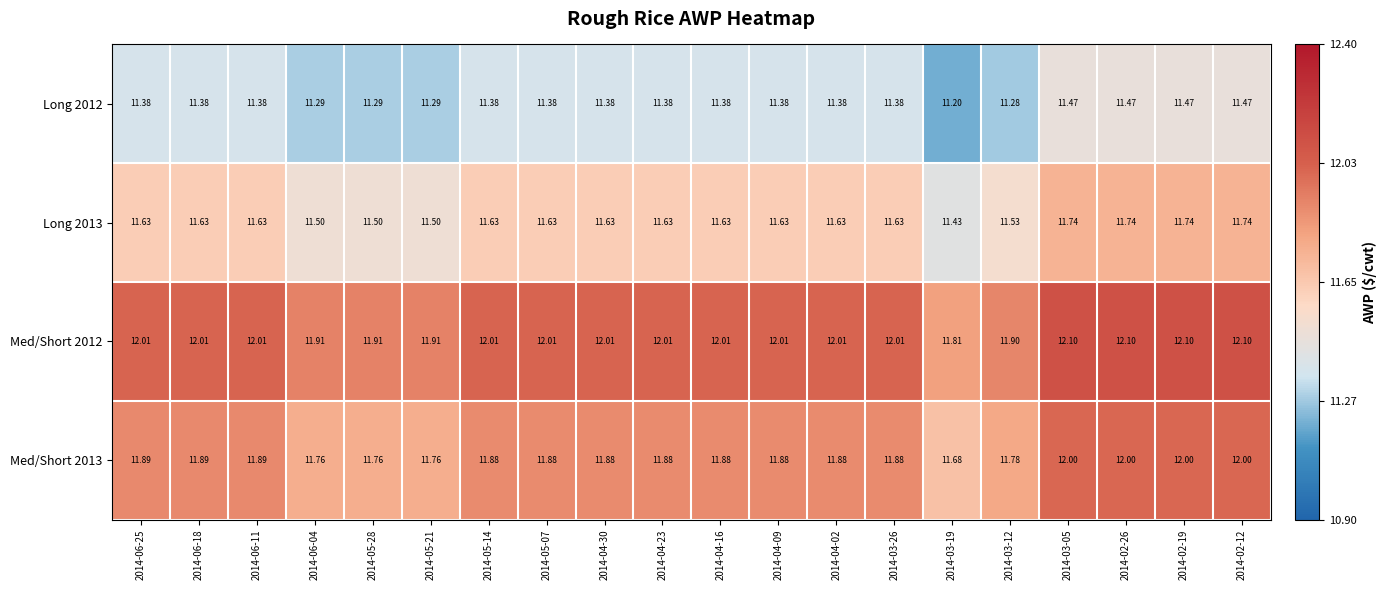

What is the spread (max minus min) of values at 2014-03-26?

0.6